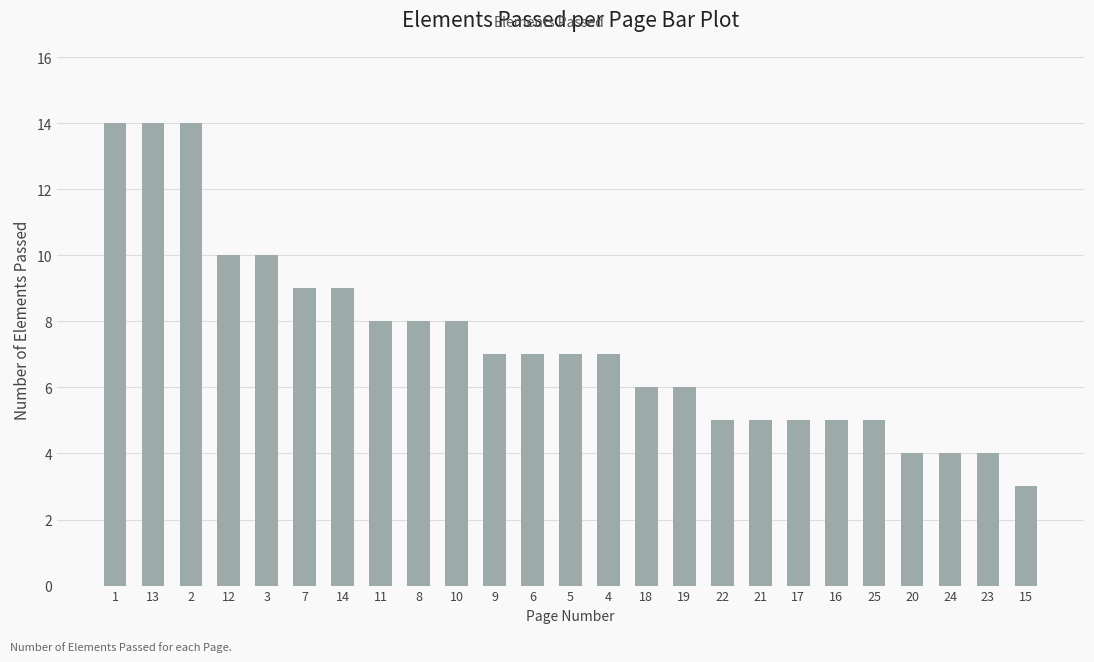

What is the value of the 5th bar from the left?

10